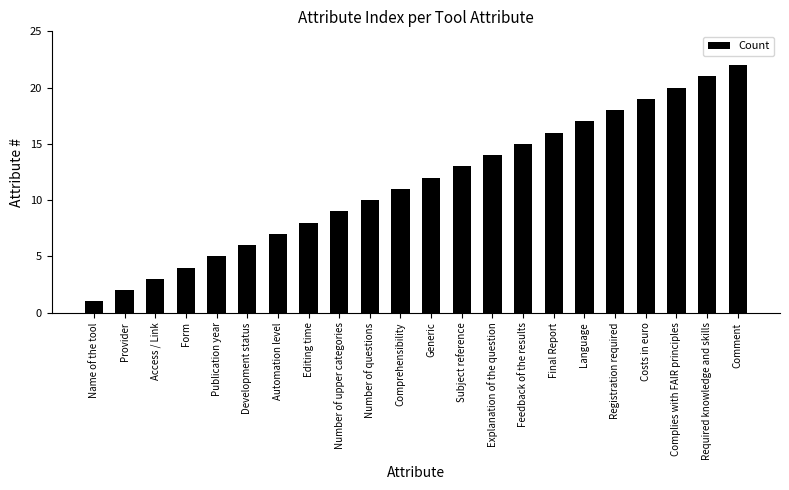

Does the chart contain stacked bars?

No